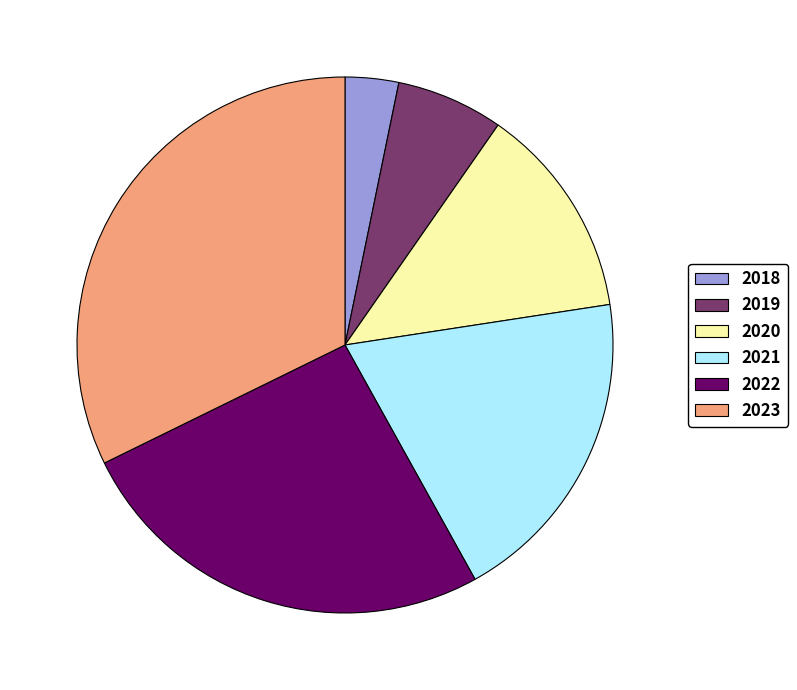

Does 2019 account for over 50% of the chart?

No